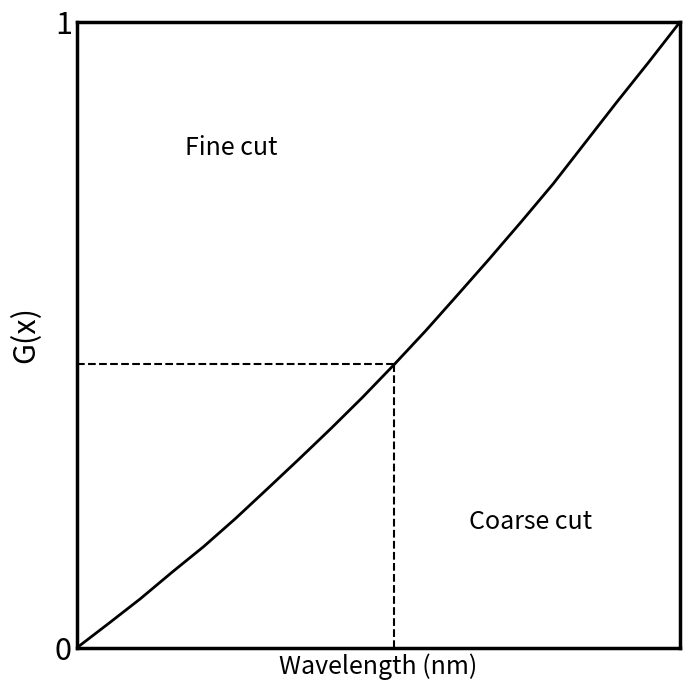

How many lines are shown in the chart?

1